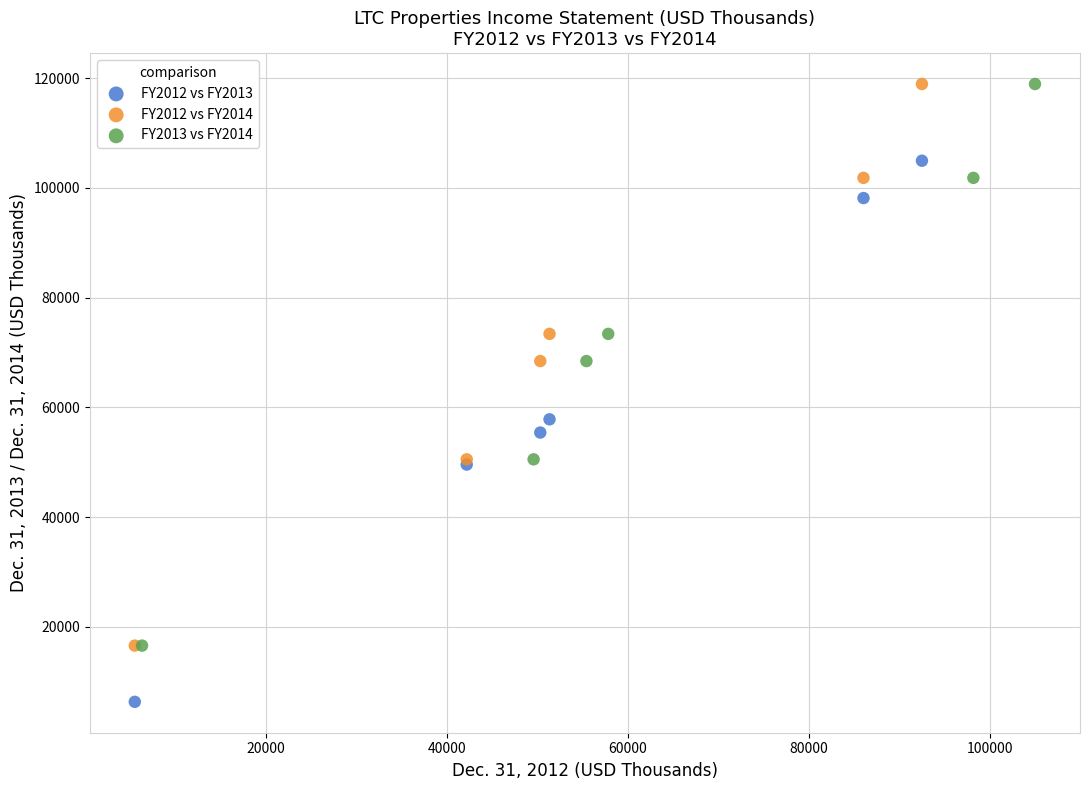

Which series reaches the minimum Y coordinate?

FY2012 vs FY2013